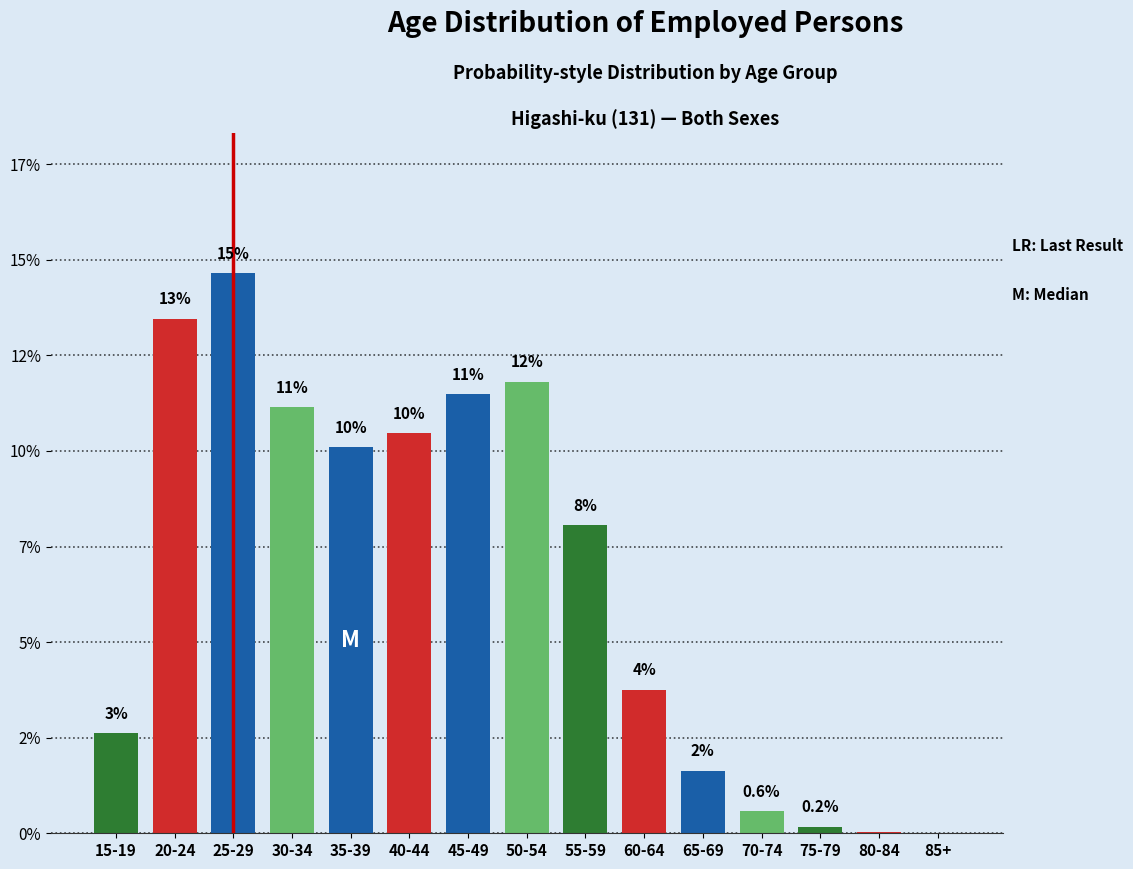

Are the bars horizontal?

No